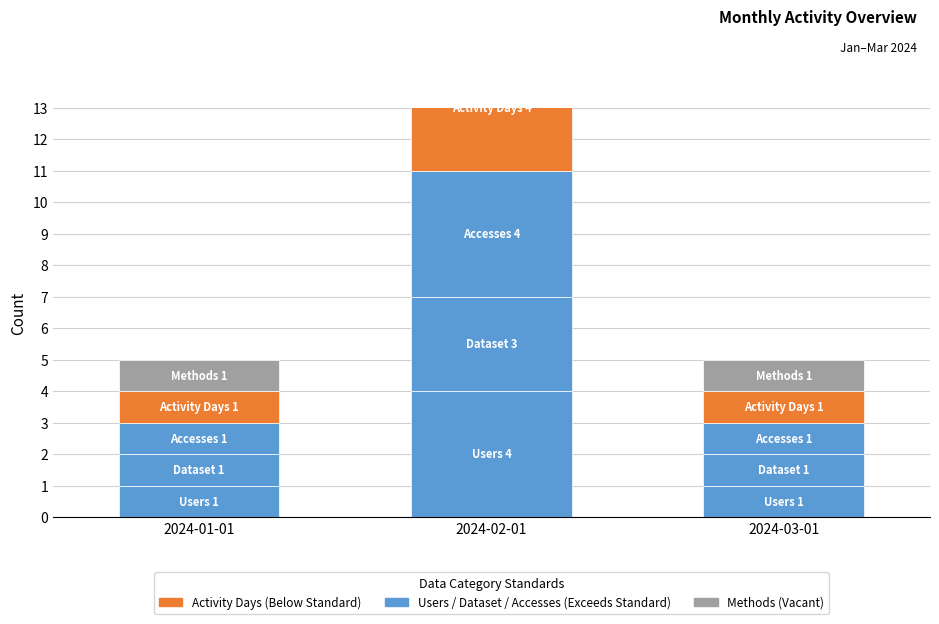

Which category has the highest value across all series?

2024-02-01